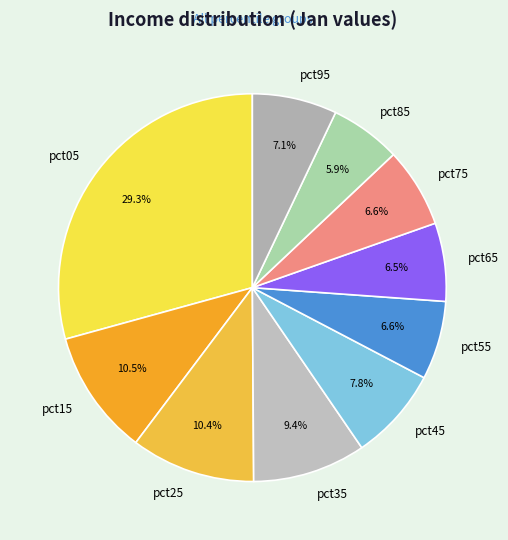

Does pct15 account for over 50% of the chart?

No